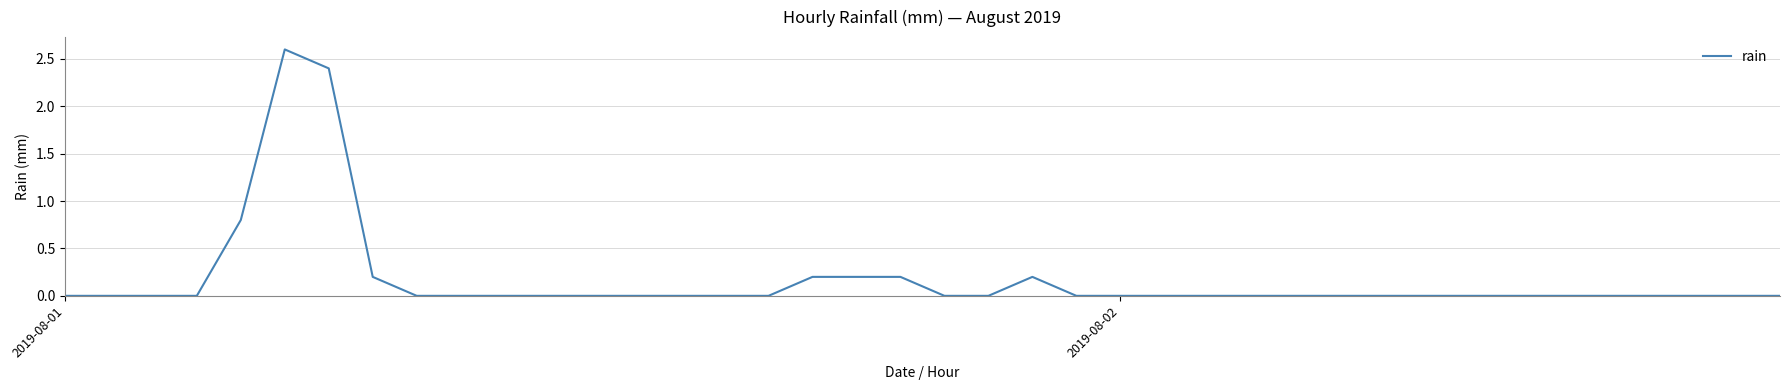

How many lines are shown in the chart?

1